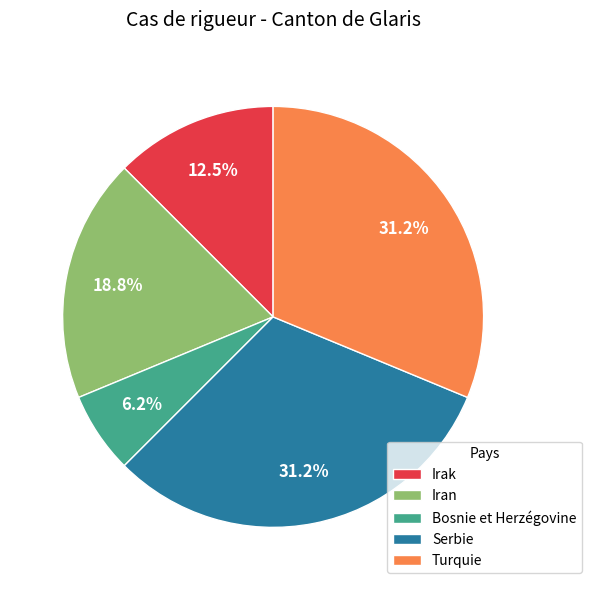

Is there a majority slice in this chart?

No